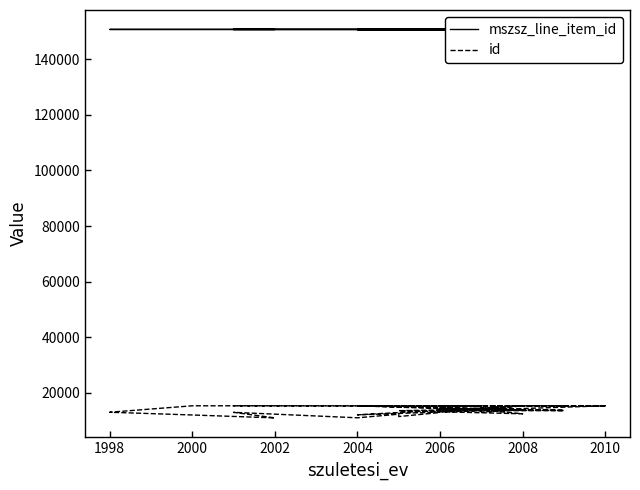

What is the difference between the maximum and minimum values in the mszsz_line_item_id series?

8